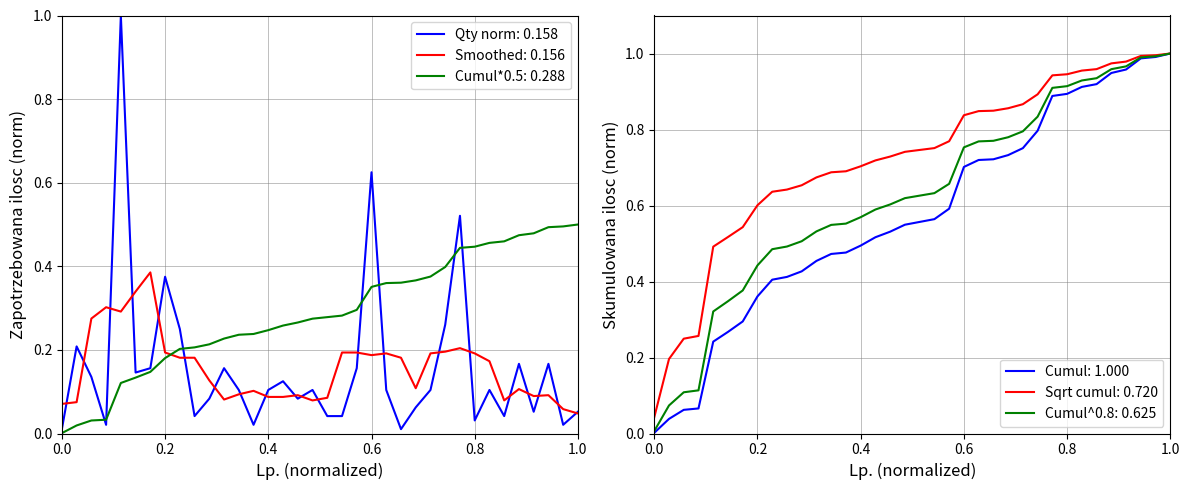

The Cumul*0.5: 0.288 series shows 0.1 at 0.2. True or false?

False